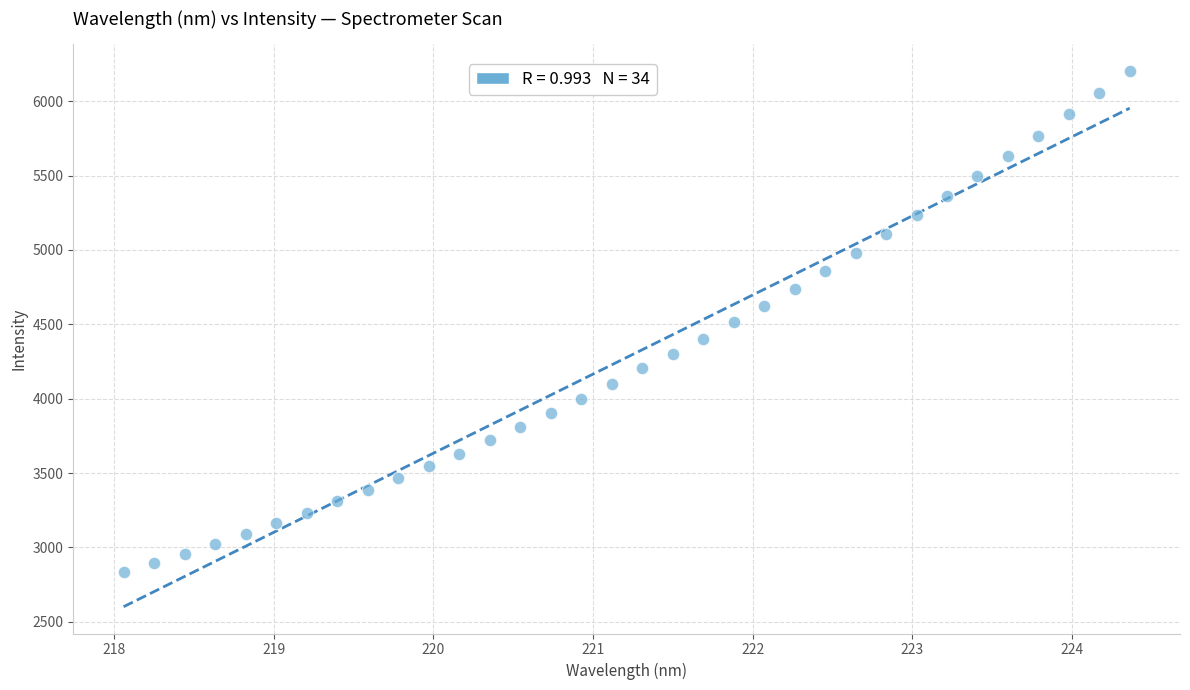

What is the range of Y values (max minus min)?

3371.9